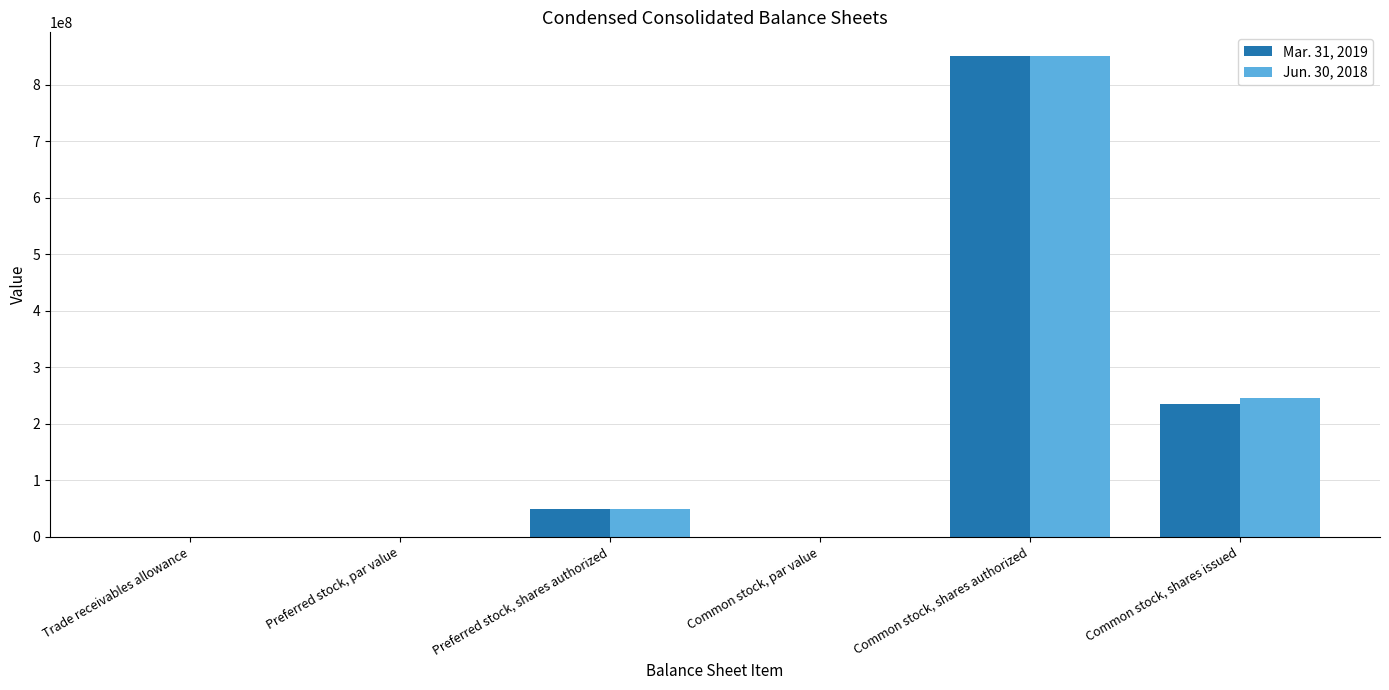

What is the total value across all series at Common stock, shares authorized?

1700000000.0